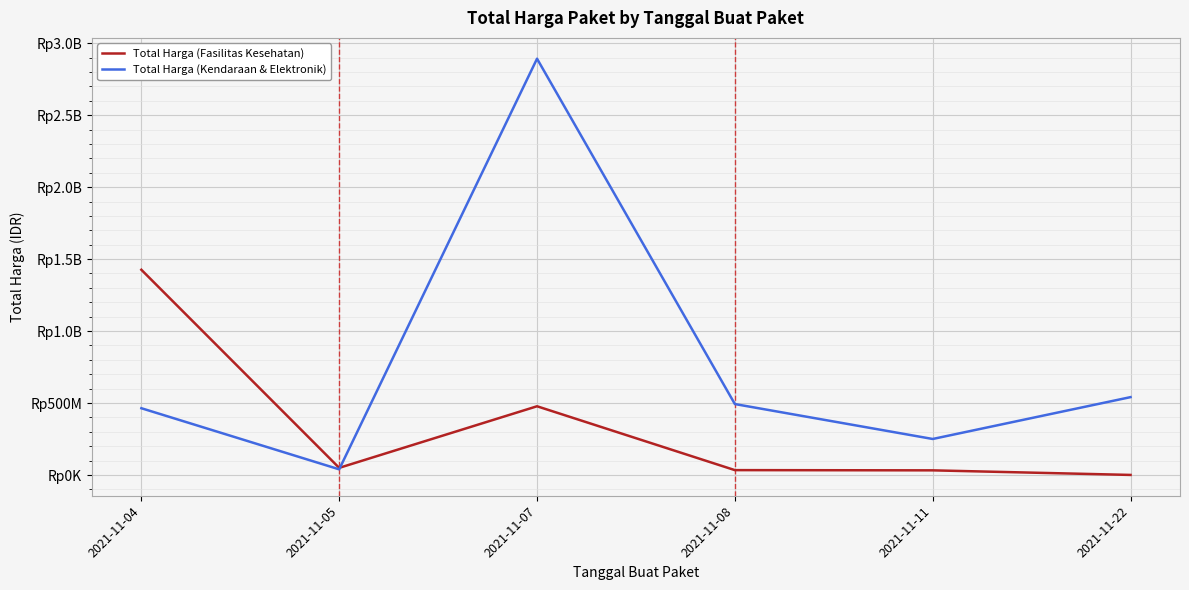

At which category is the sum across all series the highest?

2021-11-07